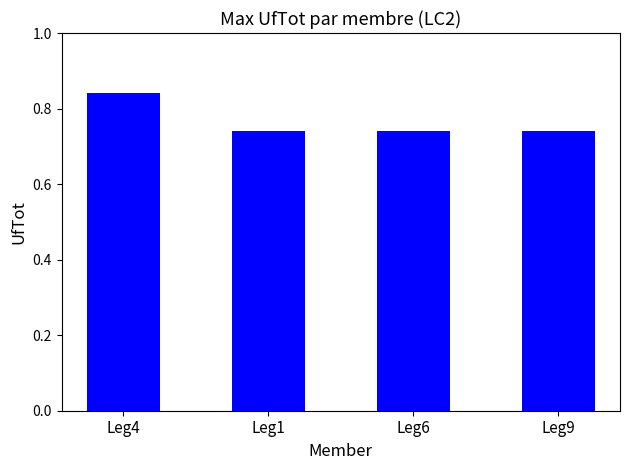

What is the label of the 2nd bar from the left?

Leg1